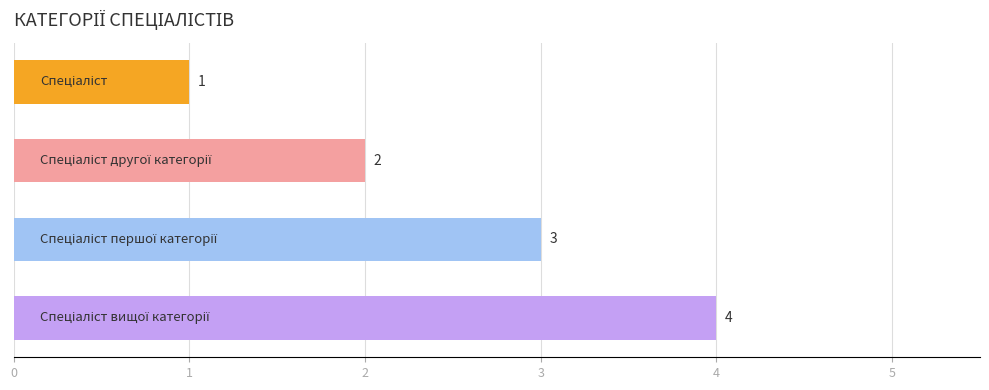

What is the sum of all values?

10